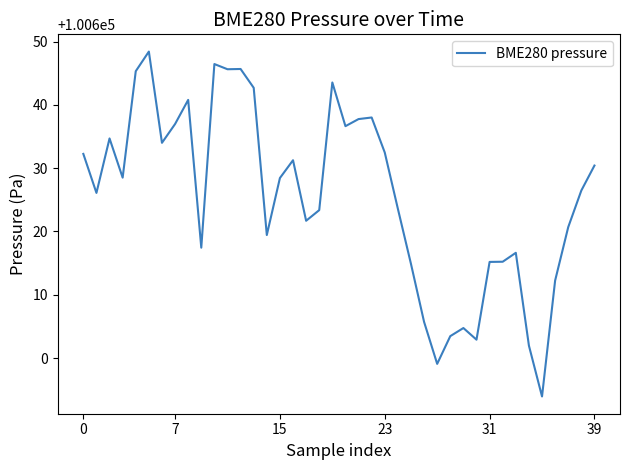

What is the smallest value displayed?

100593.9